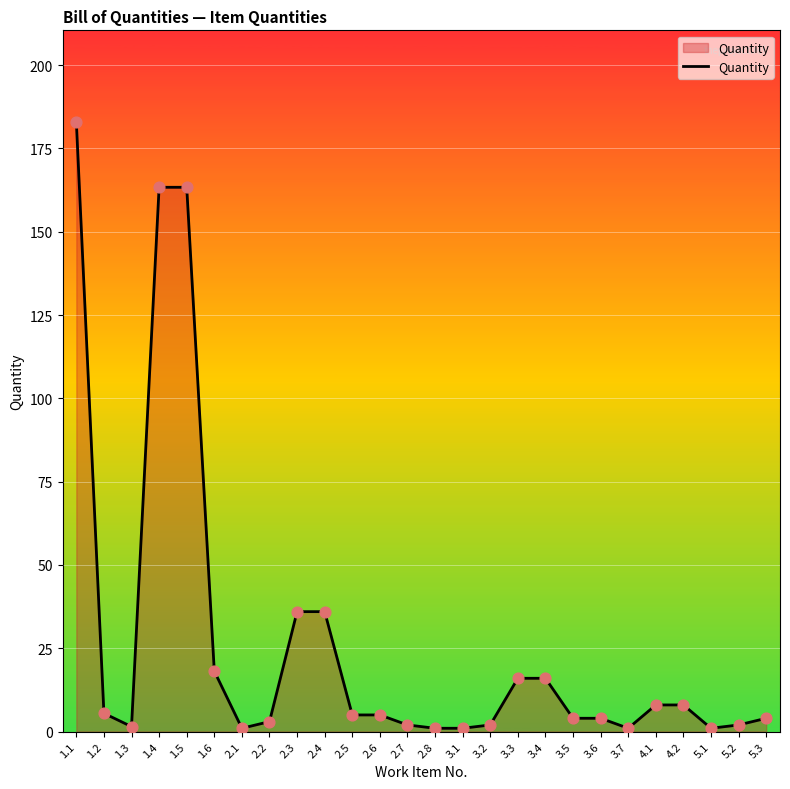

Which has a higher value, 1.3 or 2.5?

2.5